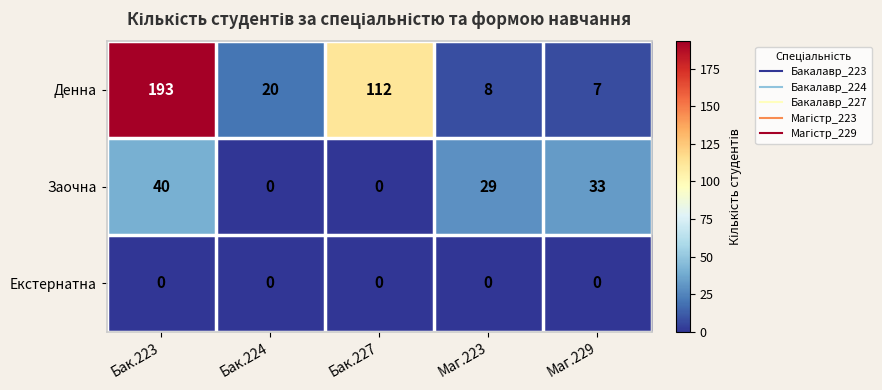

What is the total value across all series at Маг.223?

37